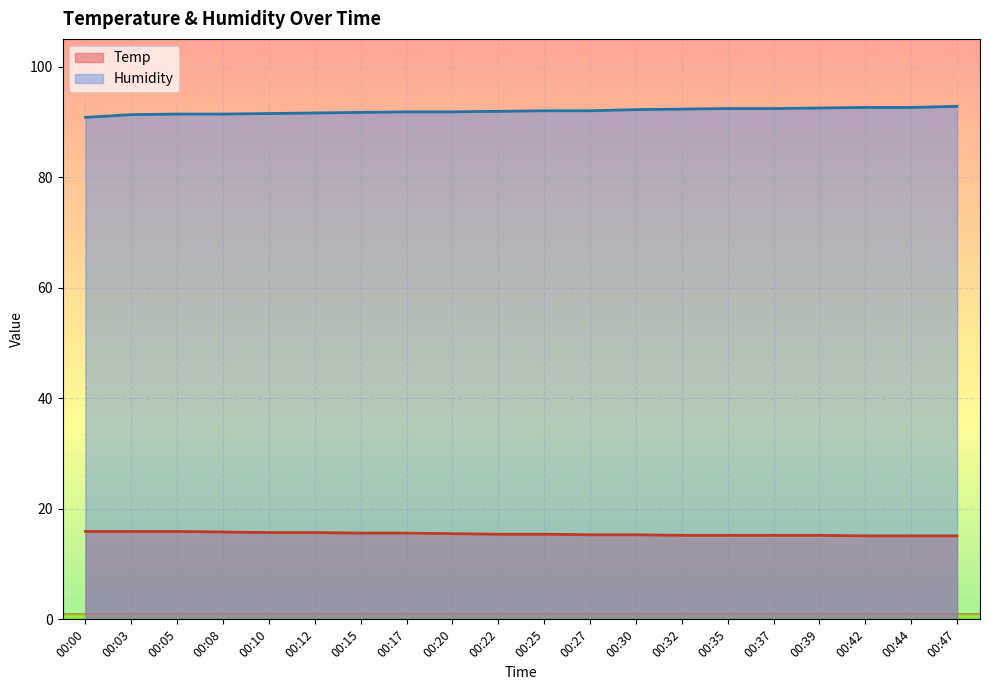

True or false: Humidity and Temp intersect in this chart.

False